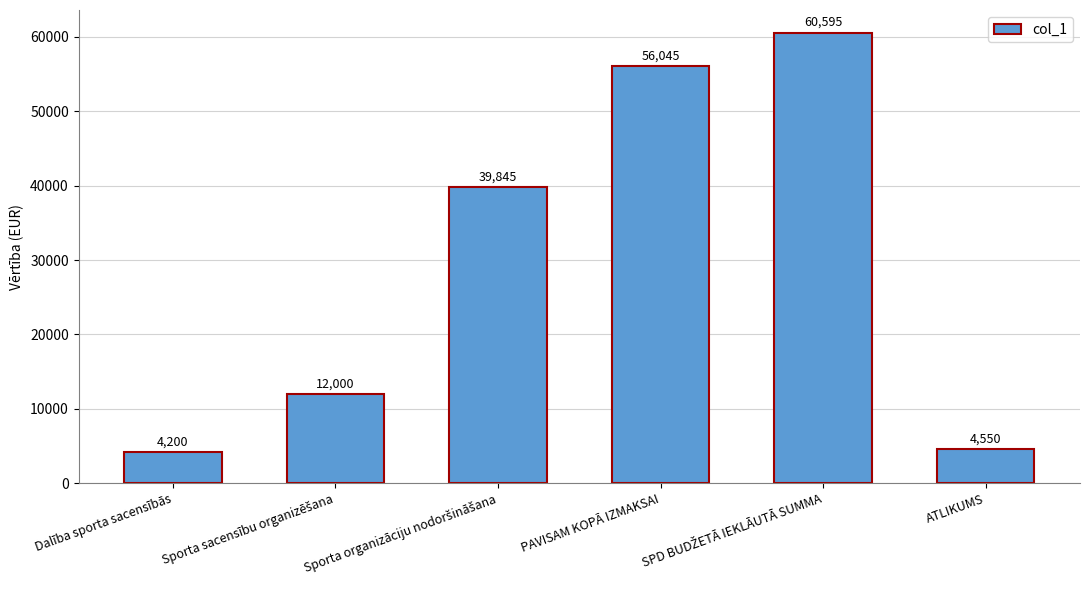

What is the greatest value displayed?

60595